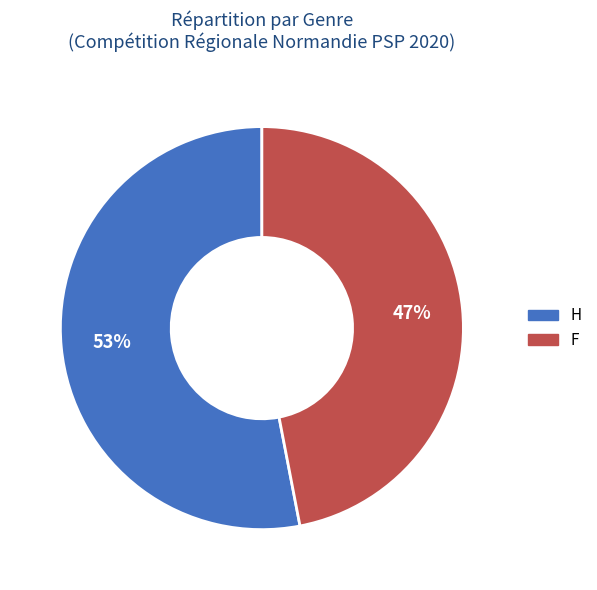

To the nearest percent, what portion does H represent?

53%